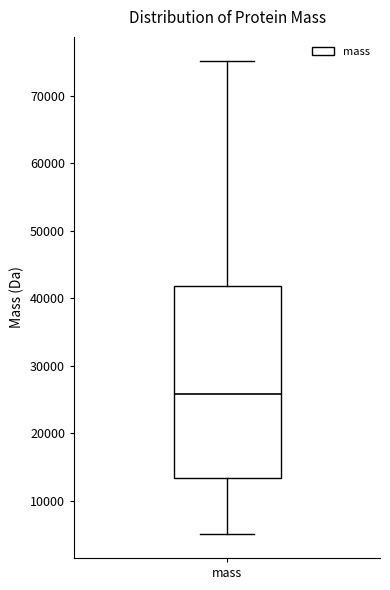

Read this box plot against the y-axis: the position of the median line, the range covered by the box, and the ends of both whiskers. The values are not printed on the chart, so give them approximately, as read against the axis.

median 26000, box 13000 to 42000, whiskers 5000 to 75000